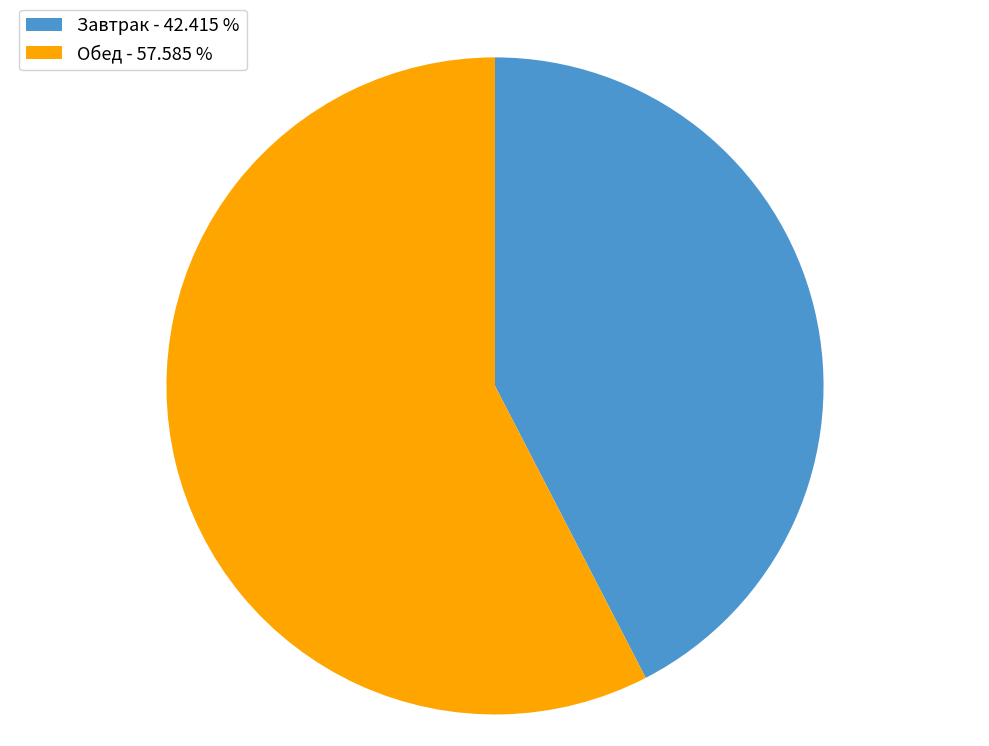

Is Завтрак the majority of the pie?

No